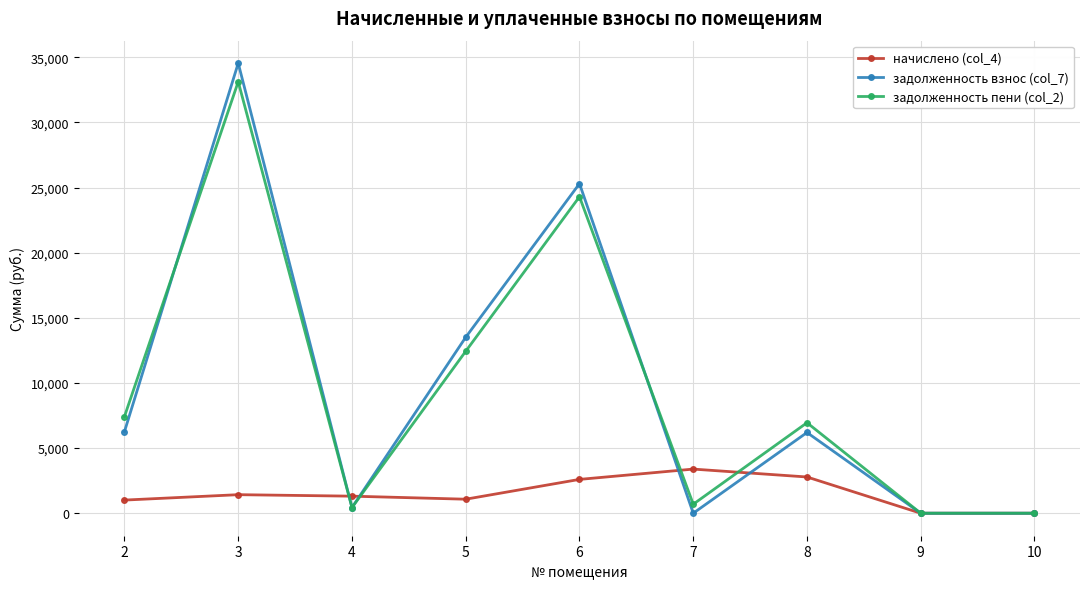

What is the greatest value displayed?

34552.1